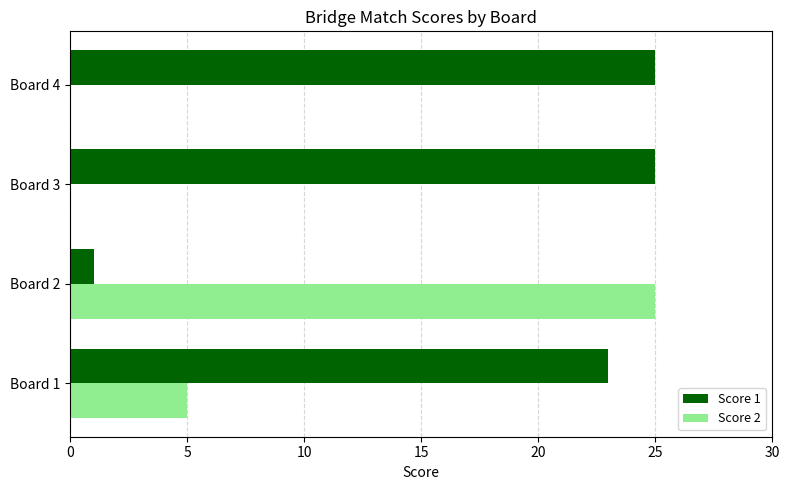

The Score 2 series shows 5 at Board 1. True or false?

True